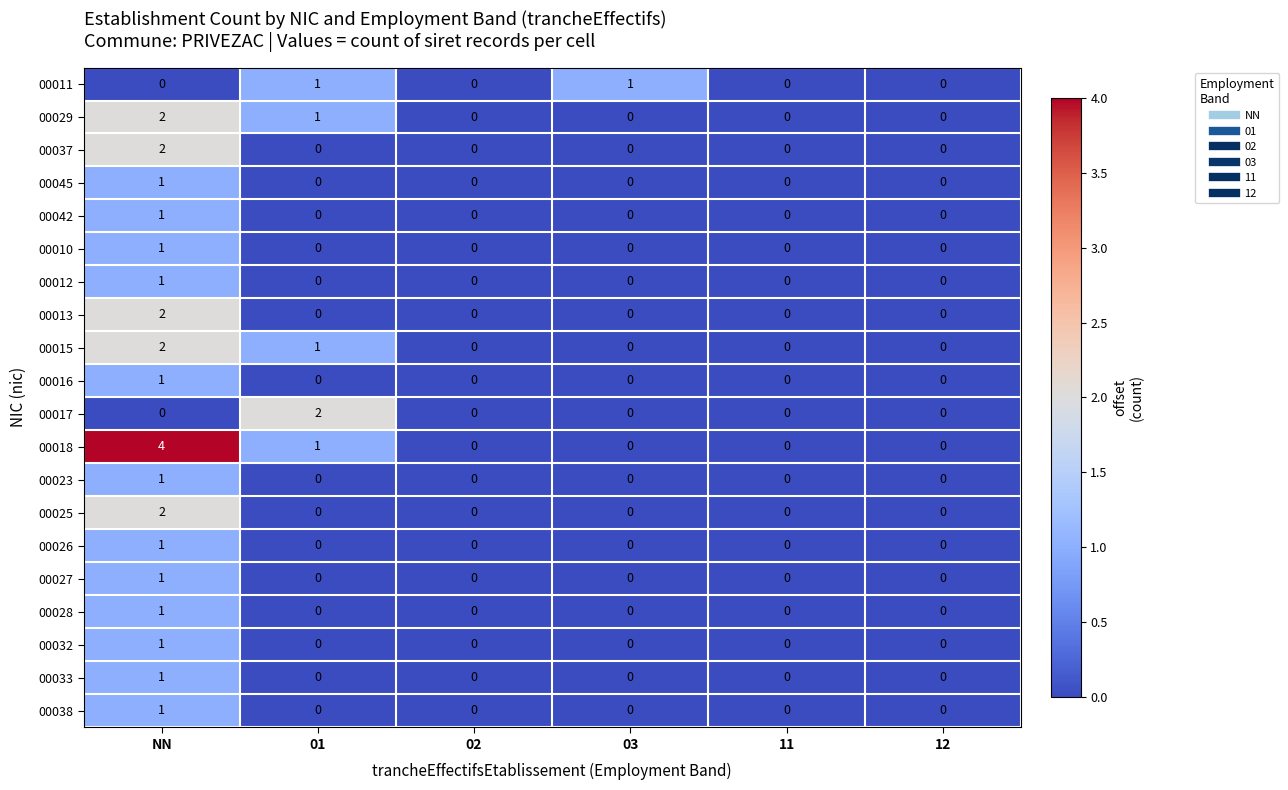

The 00015 series shows 1 at 03. True or false?

False